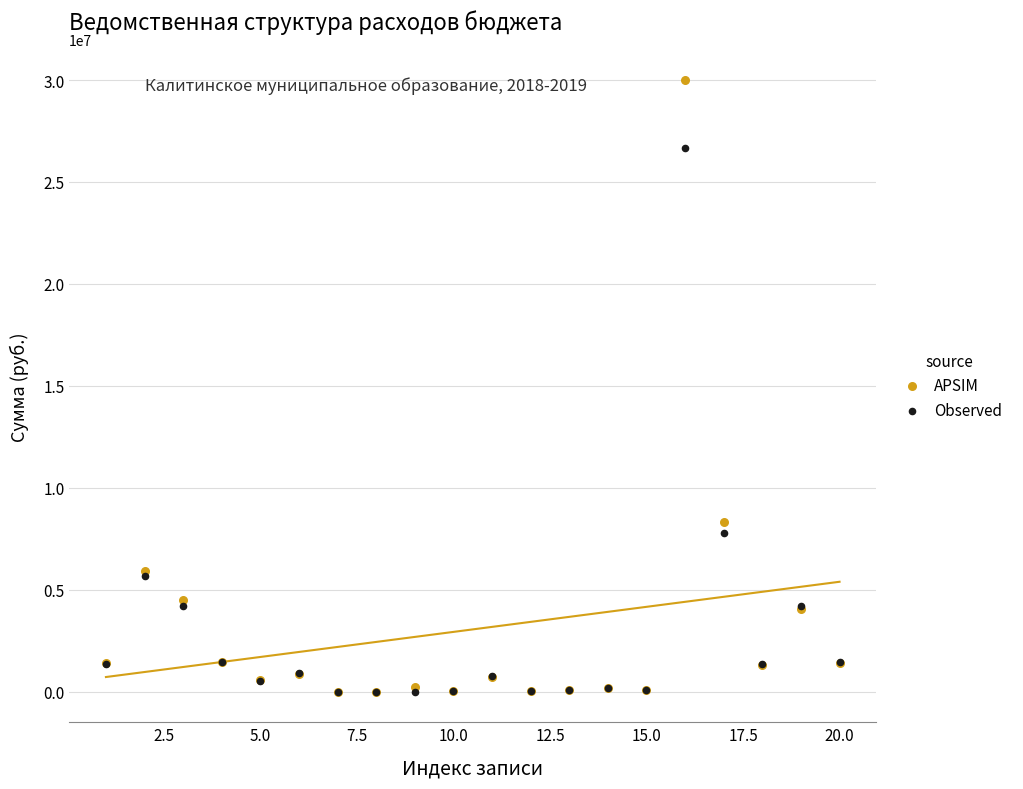

What are all the series names shown in the legend?

APSIM, Observed